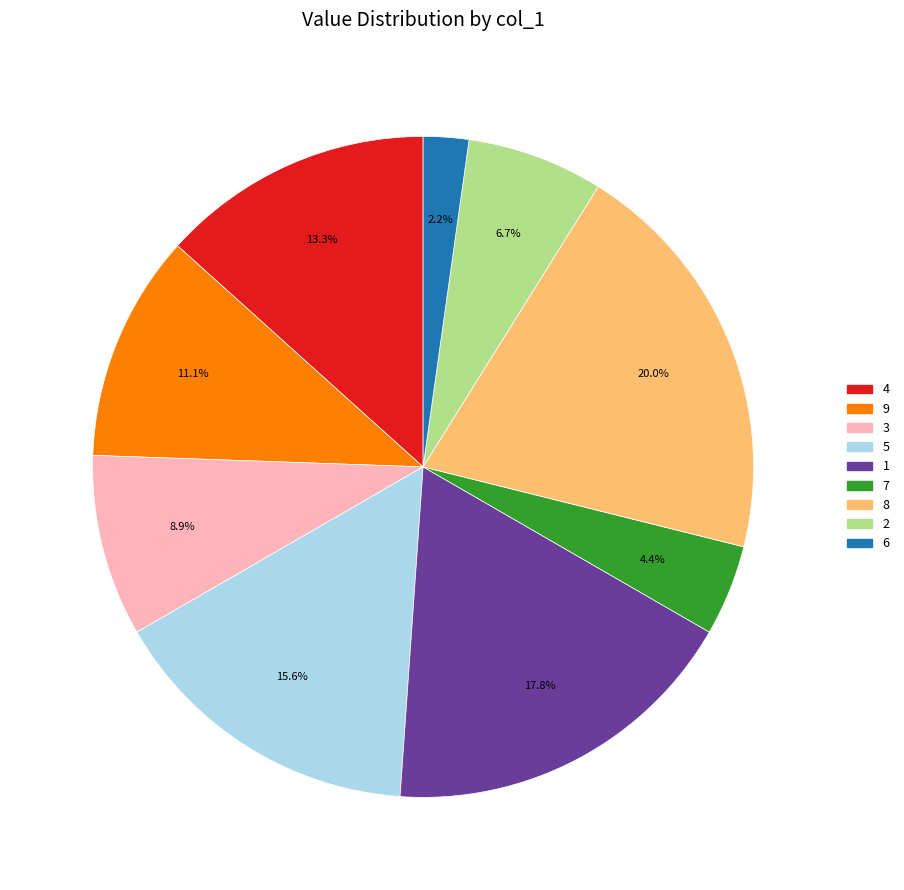

Between 6 and 3, which is larger?

3